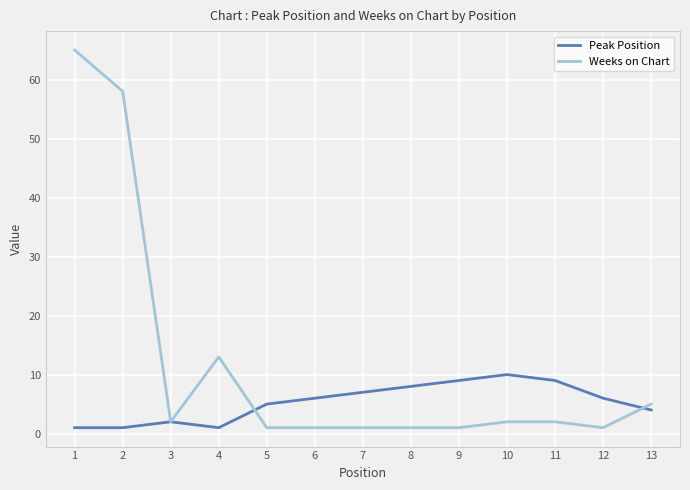

Reading left to right, transcribe all the data shown in this chart.

Peak Position: 1=1	2=1	3=2	4=1	5=5	6=6	7=7	8=8	9=9	10=10	11=9	12=6	13=4
Weeks on Chart: 1=65	2=58	3=2	4=13	5=1	6=1	7=1	8=1	9=1	10=2	11=2	12=1	13=5